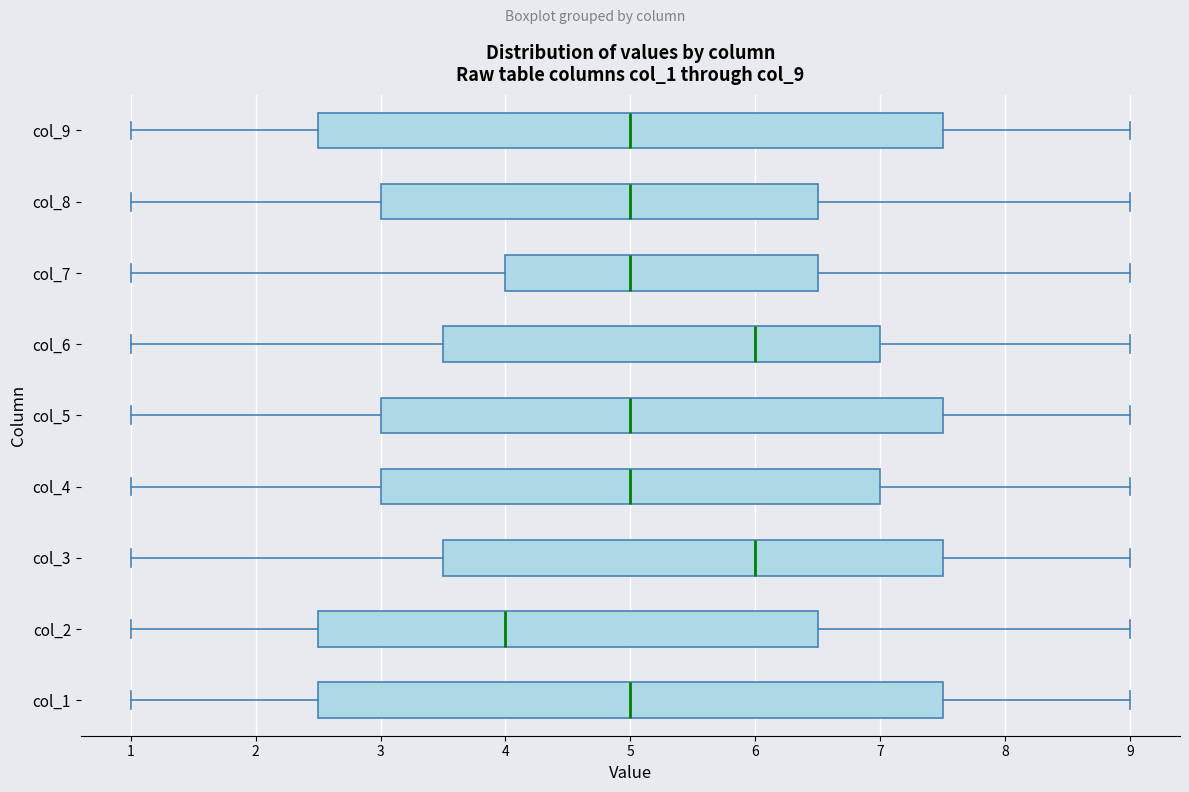

Where is the right edge of the box for col_3 on the x-axis? The values are not printed on the chart, so give them approximately, as read against the axis.

7.5